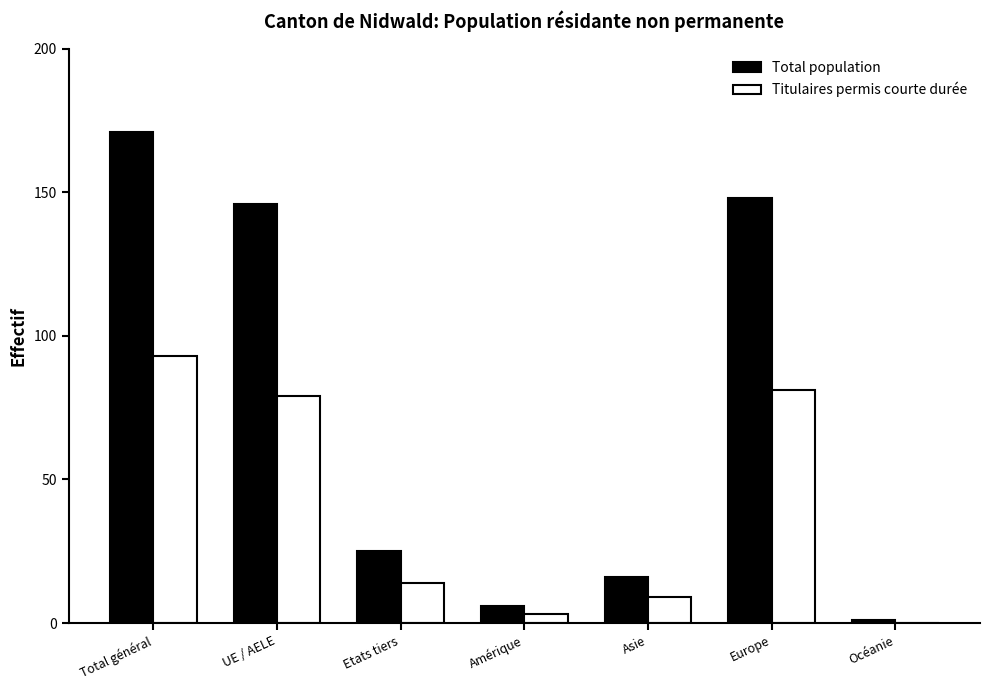

Where does the Total population series first go above 25?

Total général